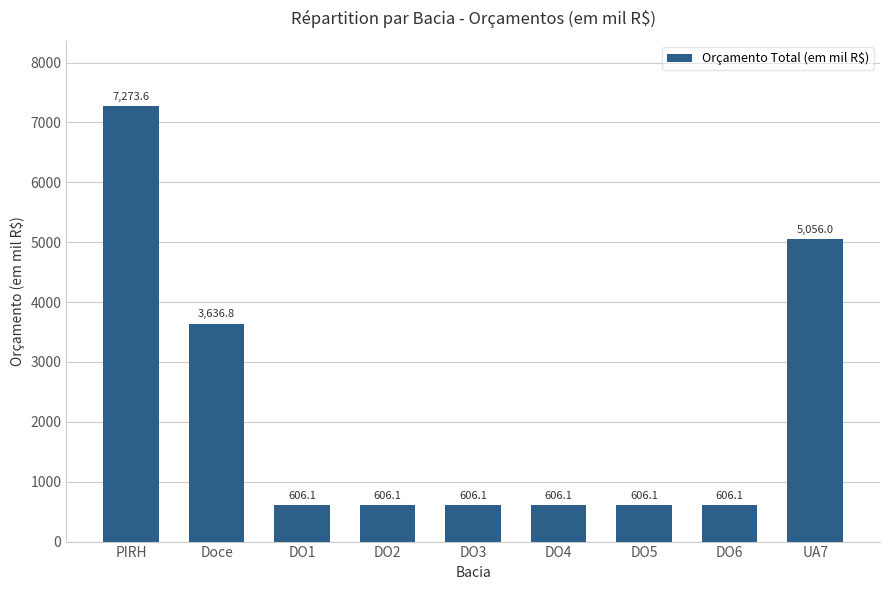

What is the approximate value at DO3?

606.1